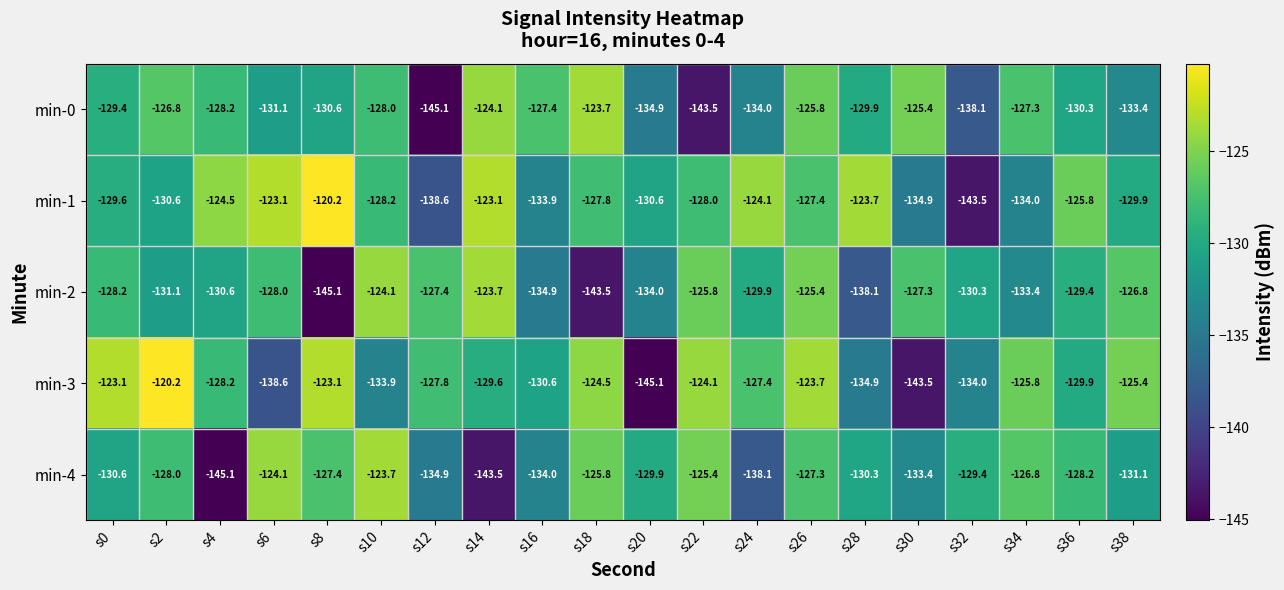

Which category has the lowest value in the min-0 series?

s12